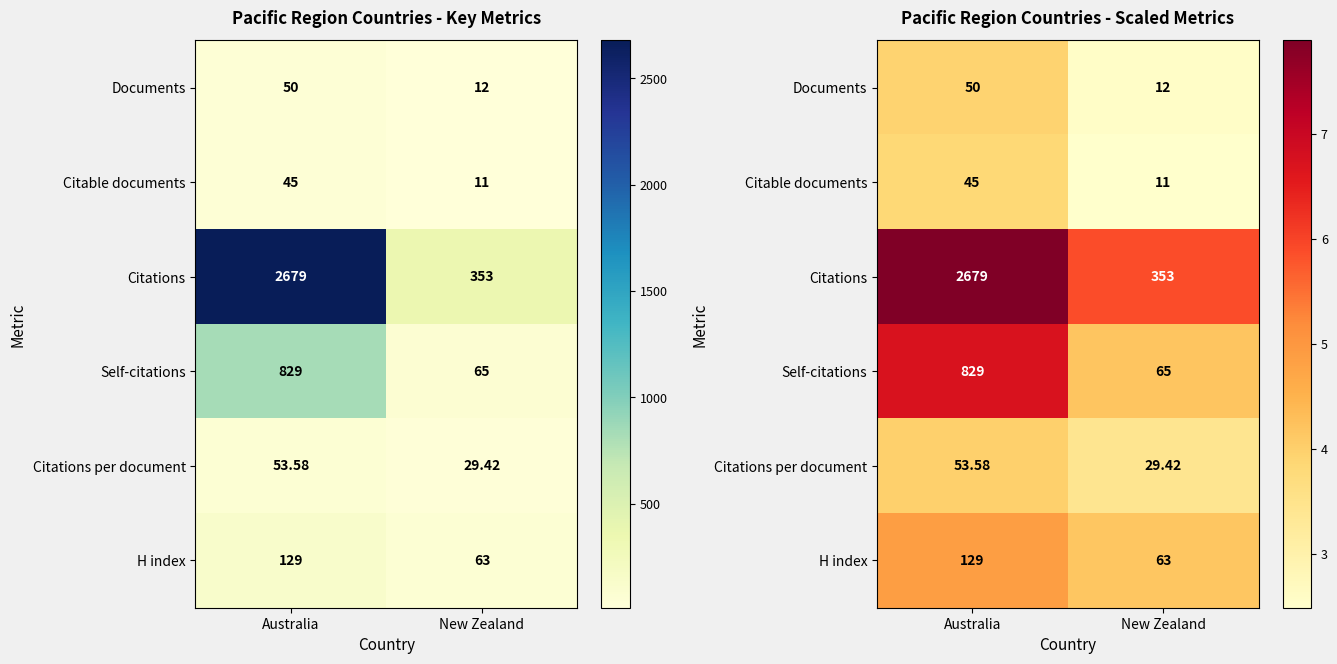

Is it true that Self-citations equals 4.2 at New Zealand?

True